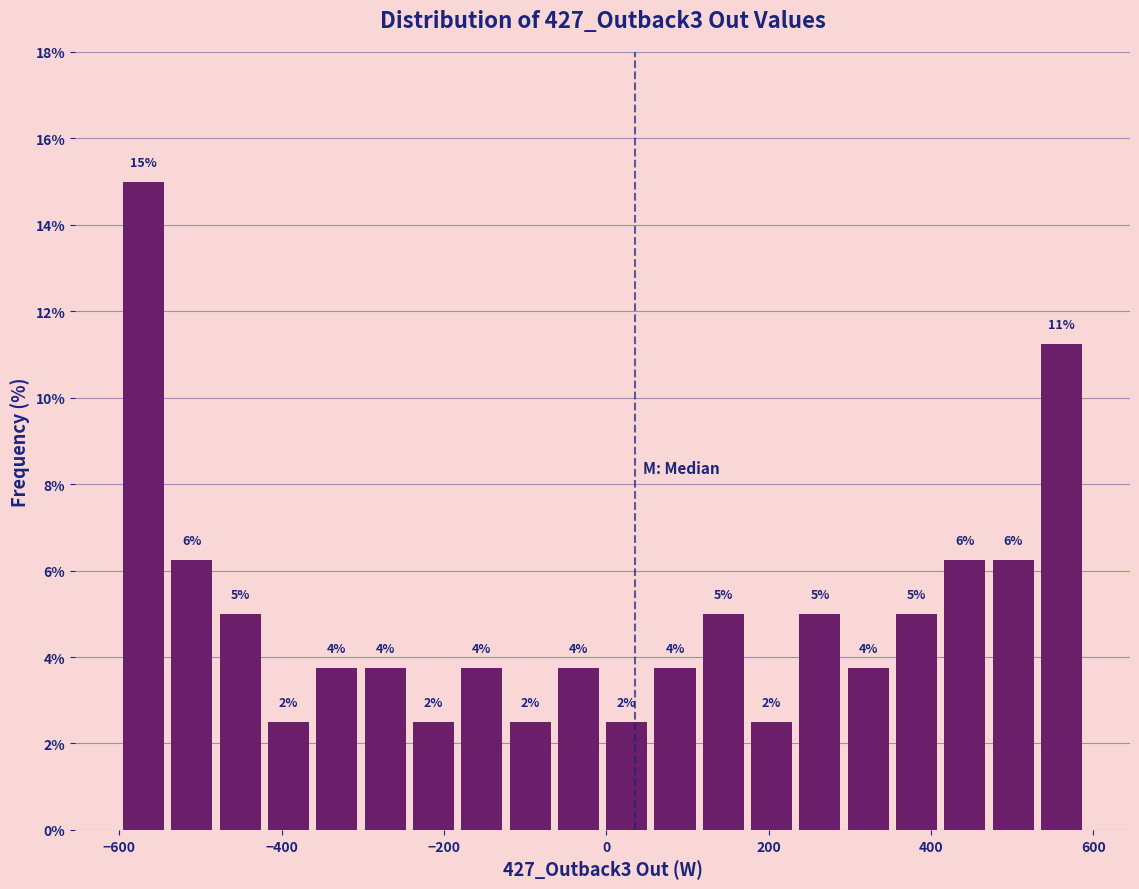

Around what value on the x-axis is the tallest bar? Give the approximate position of its centre, as read against the axis.

-560